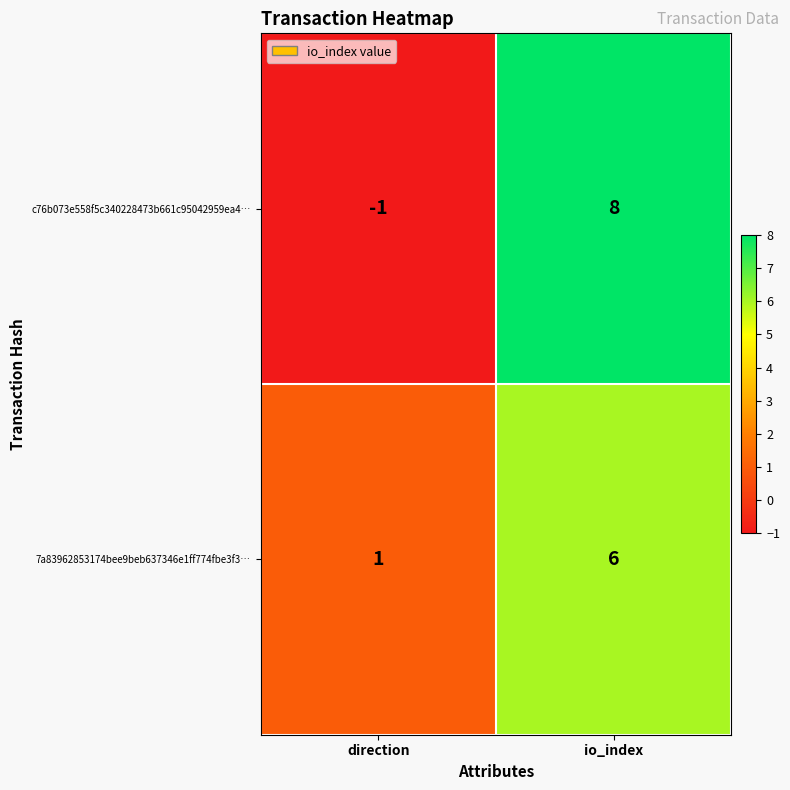

The 7a83962853174bee9beb637346e1ff774fbe3f3… series shows 1 at io_index. True or false?

False